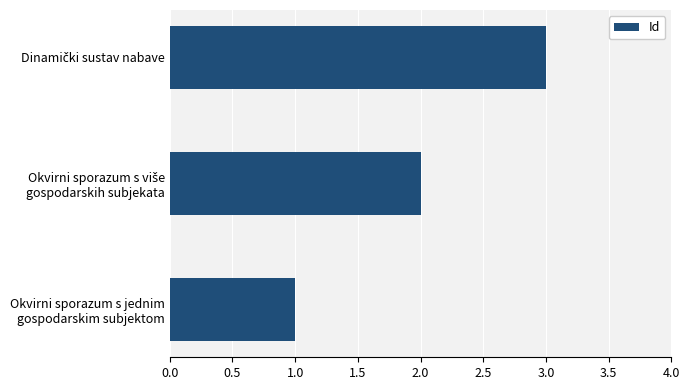

How many data points are less than 2?

1